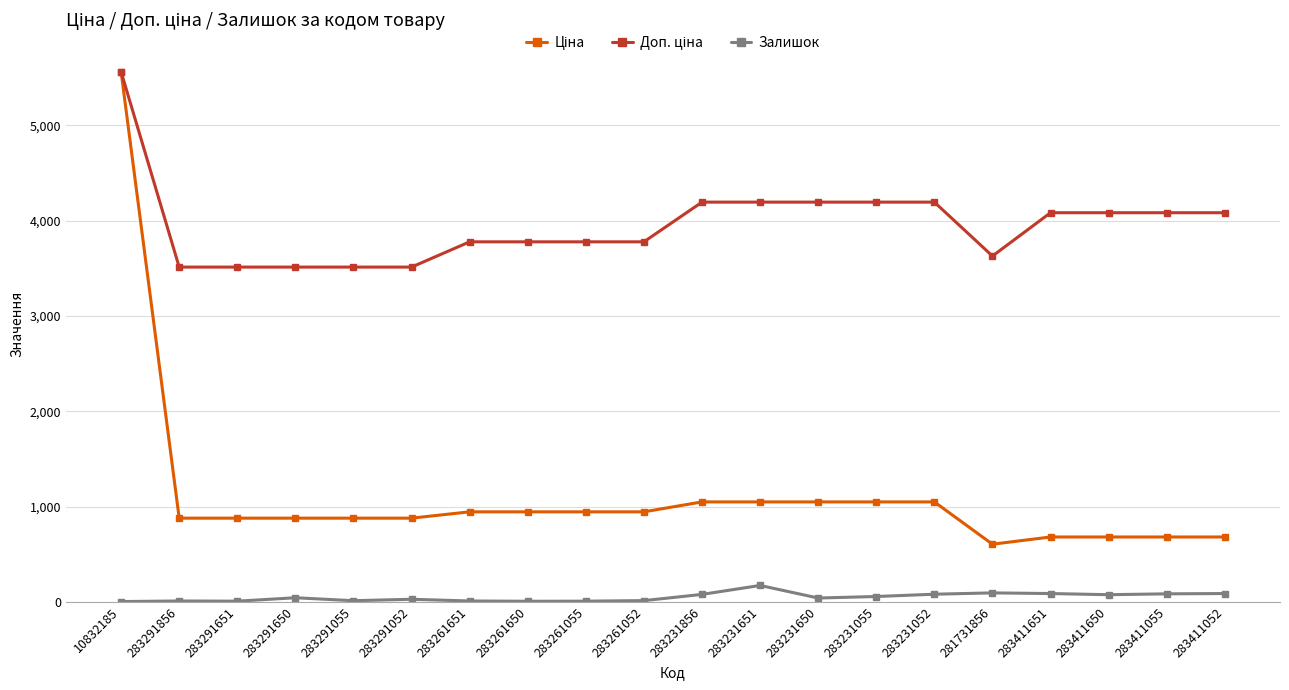

Which label corresponds to the largest value in the chart?

10832185